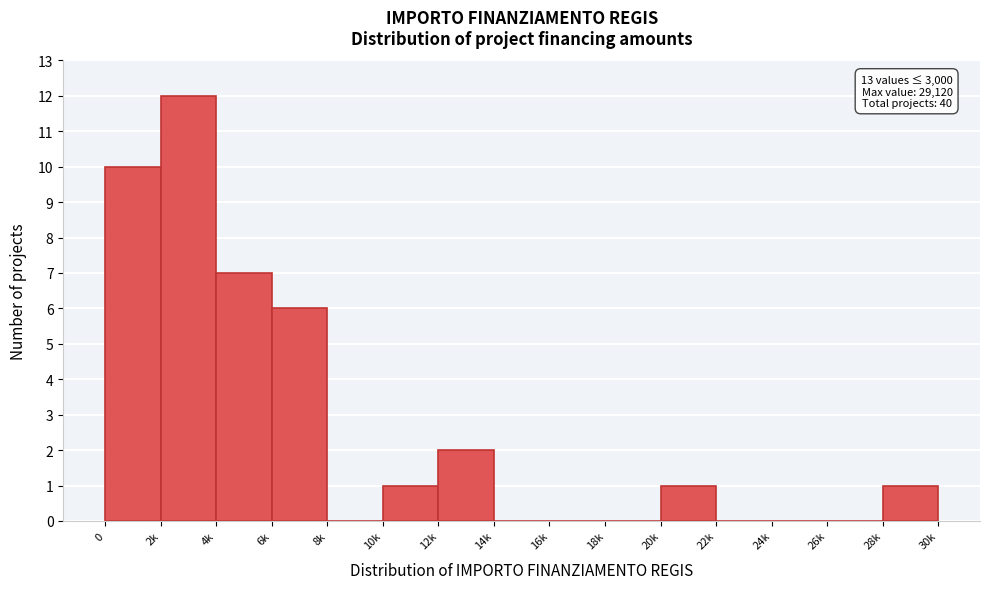

Reading right to left, what are all the values shown in this chart?

28k=1	26k=0	24k=0	22k=0	20k=1	18k=0	16k=0	14k=0	12k=2	10k=1	8k=0	6k=6	4k=7	2k=12	0=10